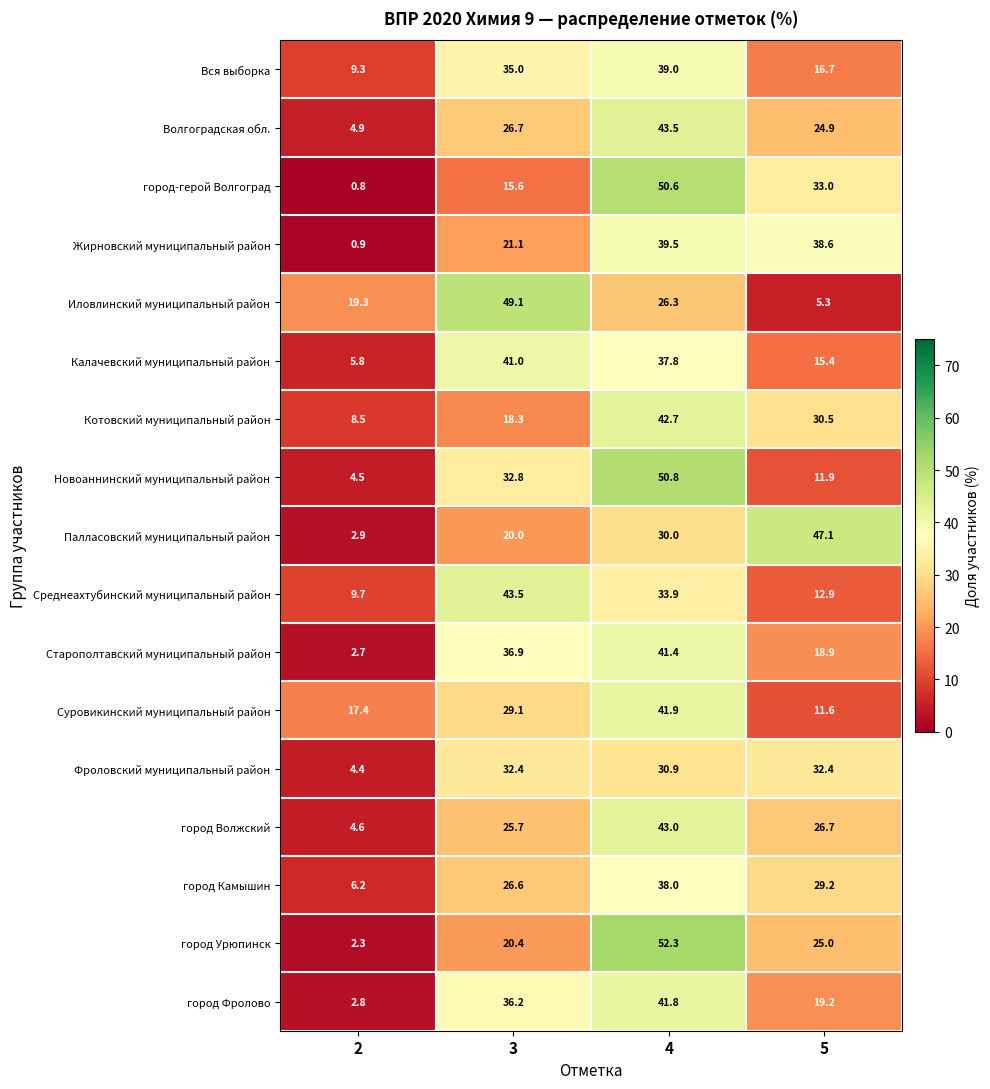

At how many categories does at least one series exceed 31?

3